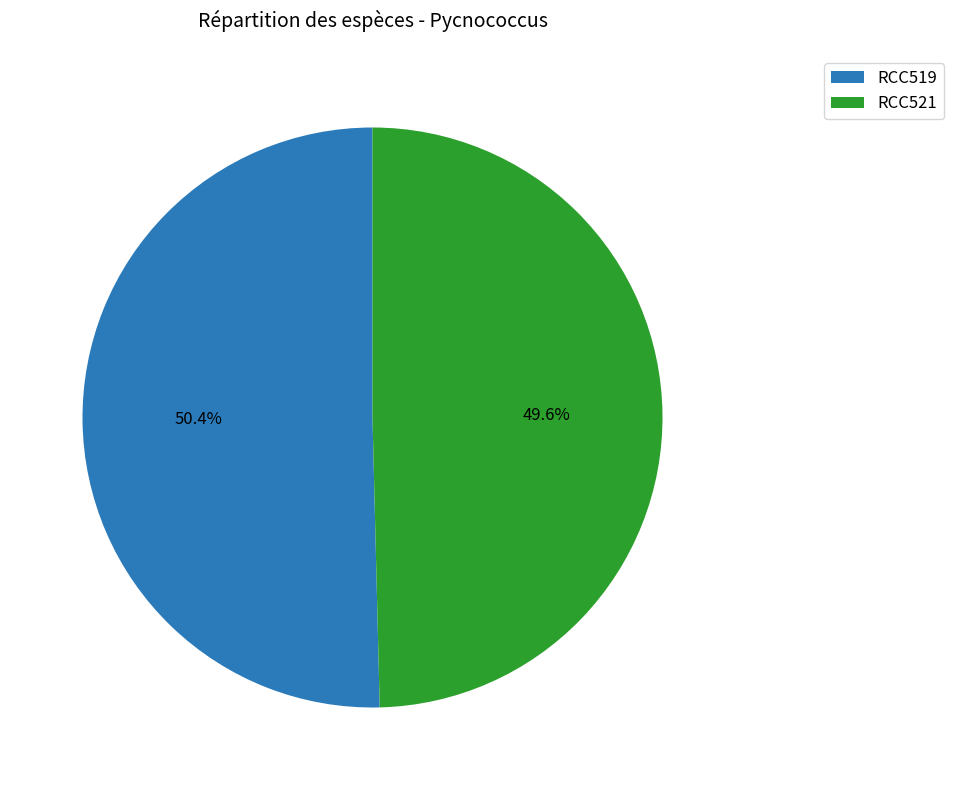

Is there any slice that represents more than half of the pie?

Yes